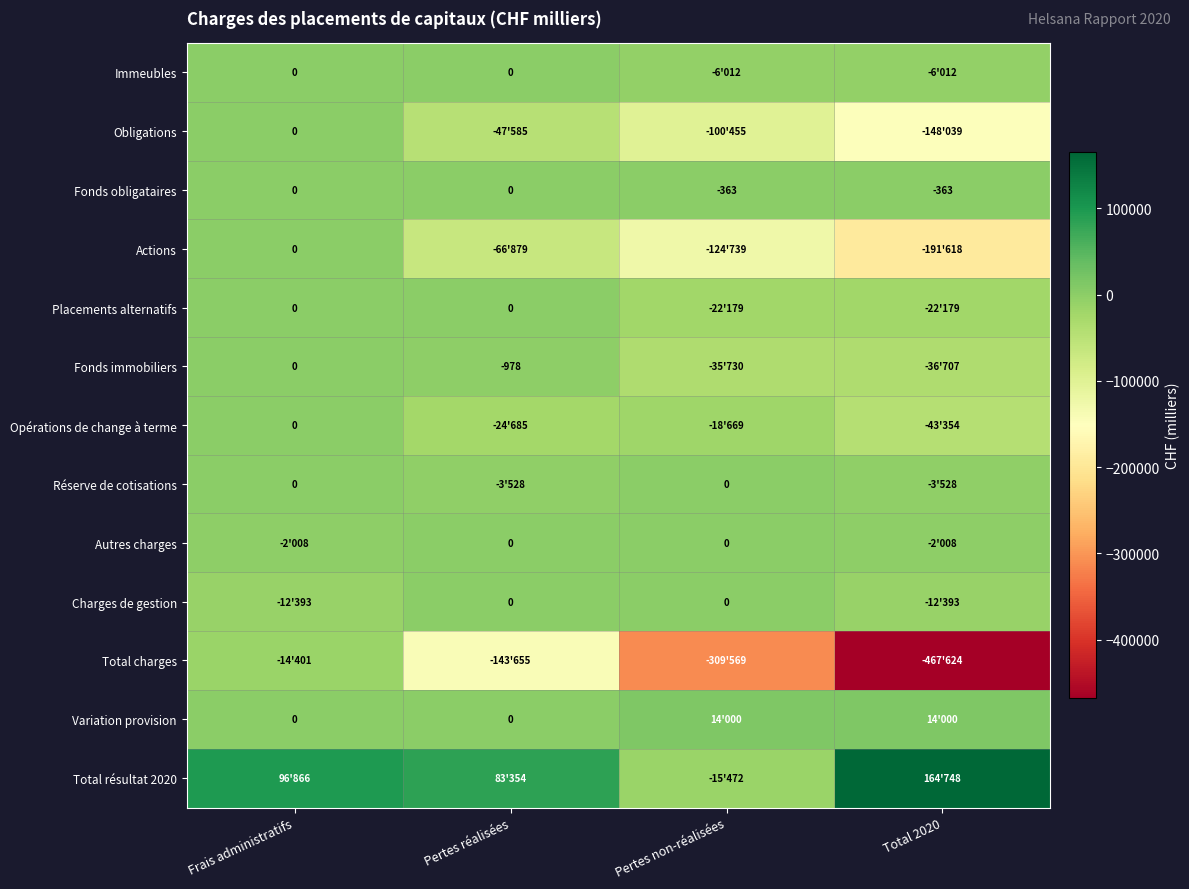

Is it true that Fonds obligataires equals -96 at Pertes non-réalisées?

False